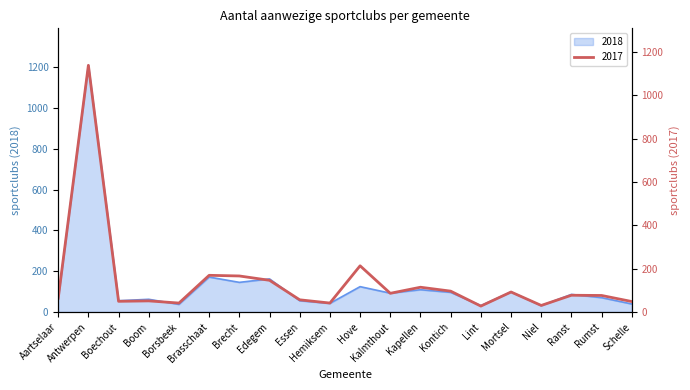

Between which two adjacent categories do 2018 and 2017 first intersect?

Boom and Borsbeek